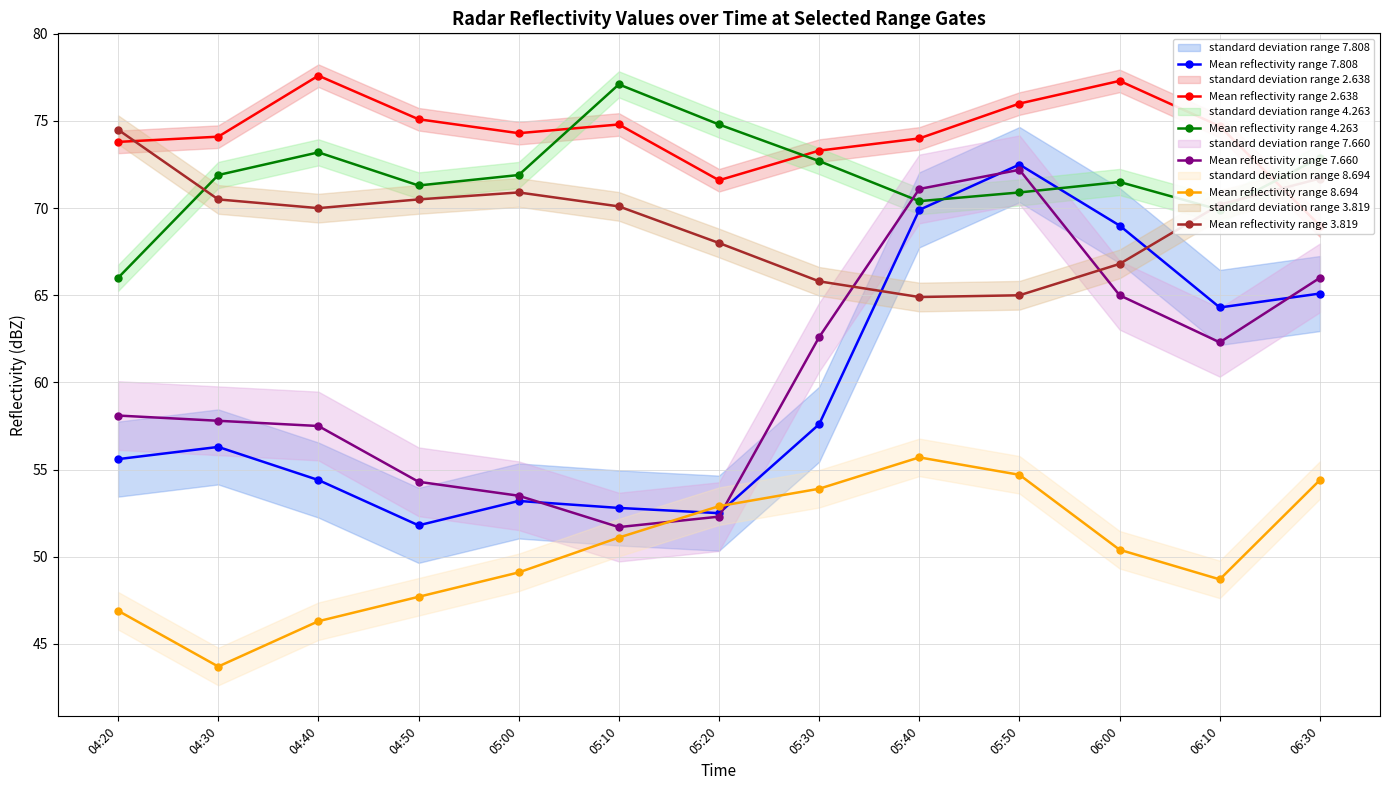

What value does the Mean reflectivity range 4.263 series have at 06:10?

69.9